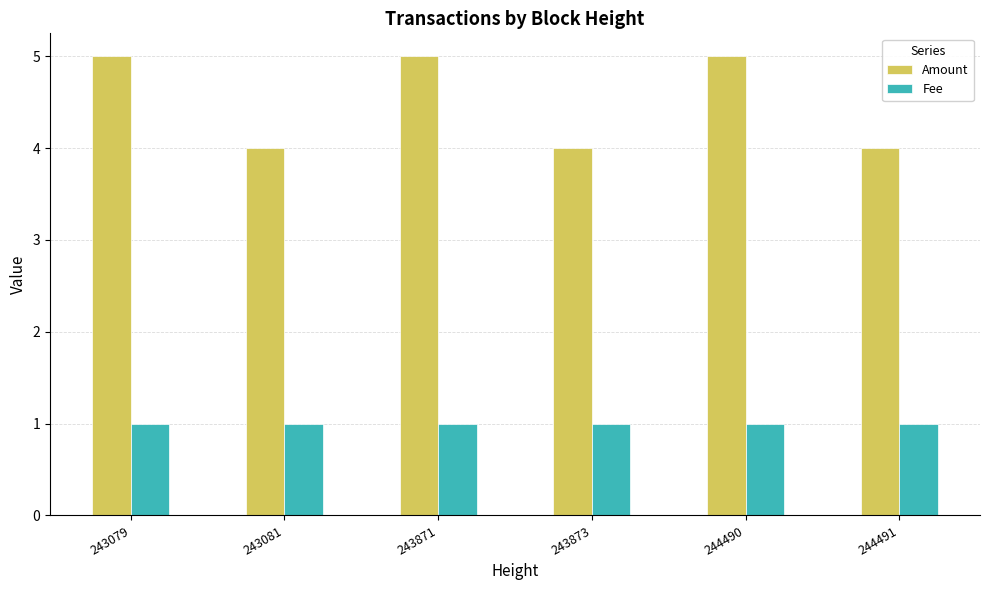

How many bars are there in each group?

2